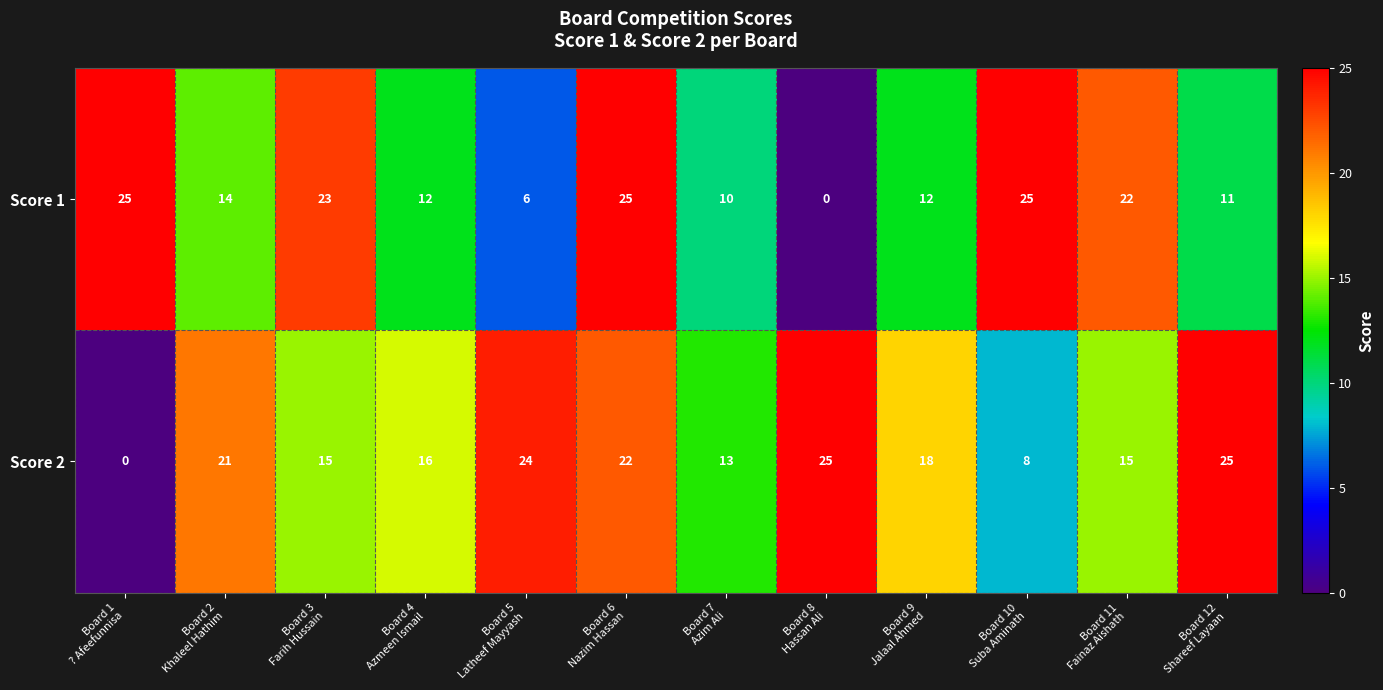

At how many categories does at least one series exceed 20?

9